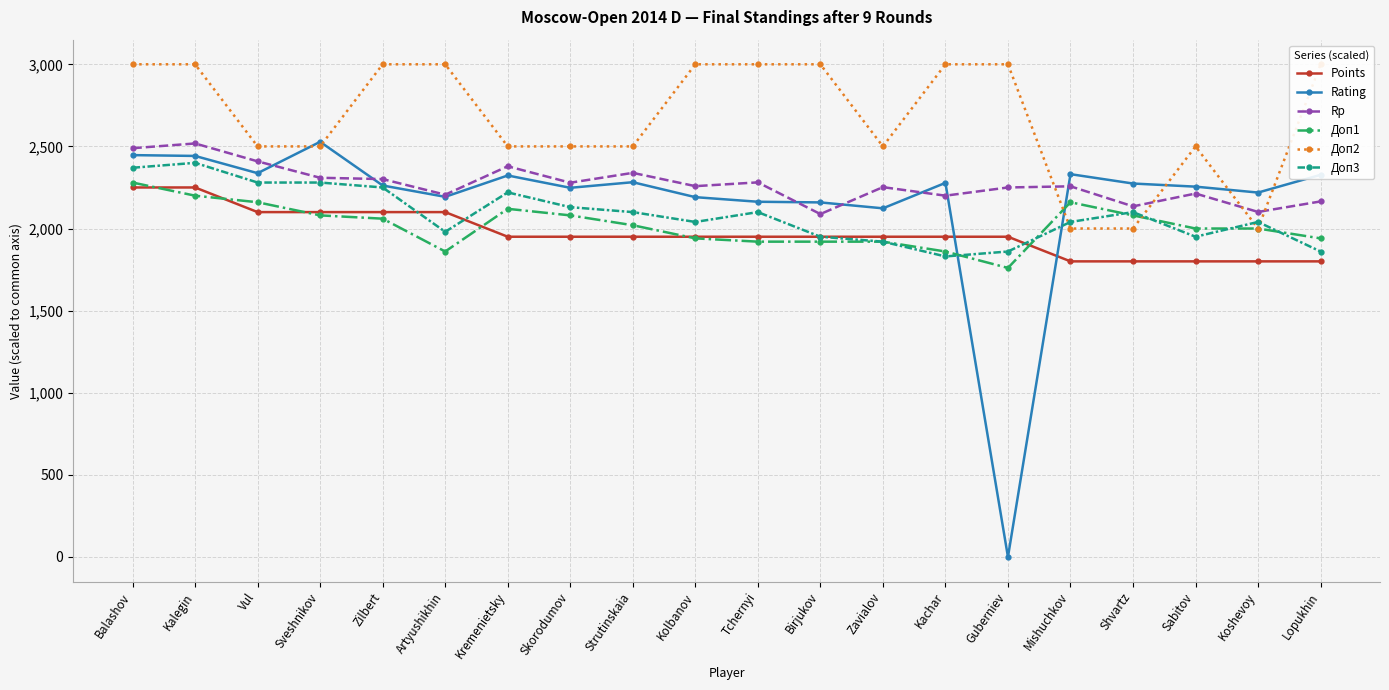

The value of Points at Birjukov is 1950. True or false?

True